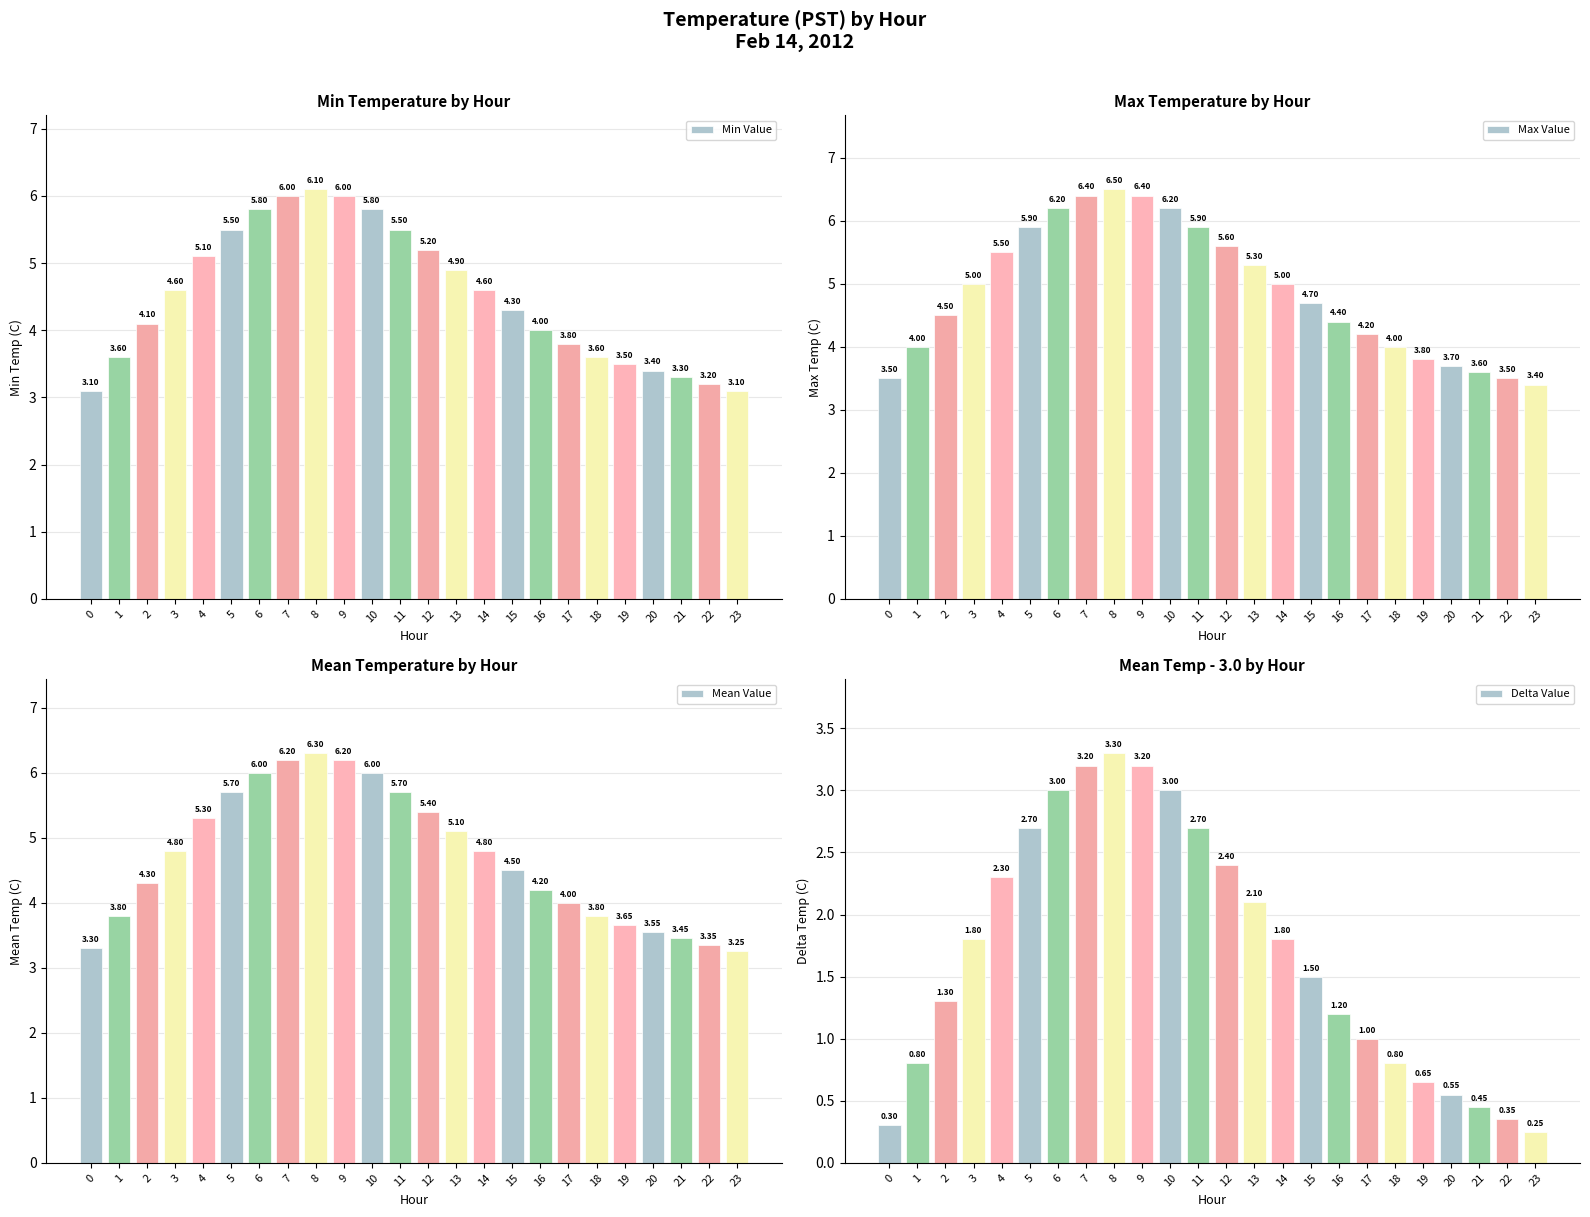

Reading left to right, transcribe all the data shown in this chart.

Min Value: 3.1	3.6	4.1	4.6	5.1	5.5	5.8	6.0	6.1	6.0	5.8	5.5	5.2	4.9	4.6	4.3	4.0	3.8	3.6	3.5	3.4	3.3	3.2	3.1
Max Value: 3.5	4.0	4.5	5.0	5.5	5.9	6.2	6.4	6.5	6.4	6.2	5.9	5.6	5.3	5.0	4.7	4.4	4.2	4.0	3.8	3.7	3.6	3.5	3.4
Mean Value: 3.3	3.8	4.3	4.8	5.3	5.7	6.0	6.2	6.3	6.2	6.0	5.7	5.4	5.1	4.8	4.5	4.2	4.0	3.8	3.6	3.5	3.5	3.4	3.2
Delta Value: 0.3	0.8	1.3	1.8	2.3	2.7	3.0	3.2	3.3	3.2	3.0	2.7	2.4	2.1	1.8	1.5	1.2	1.0	0.8	0.6	0.5	0.5	0.4	0.2